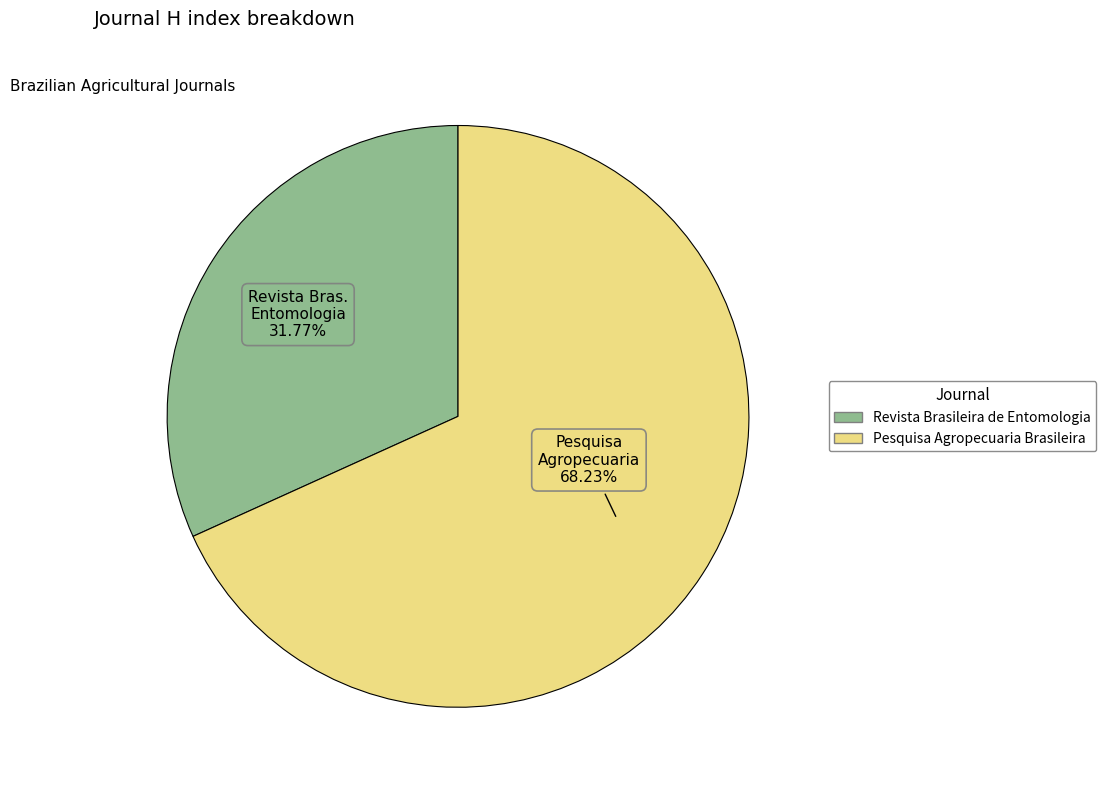

To the nearest percent, what portion does Pesquisa Agropecuaria Brasileira represent?

68%